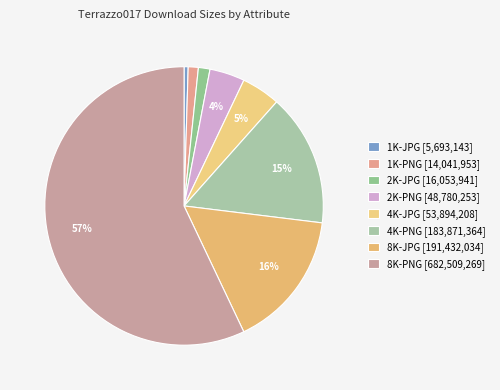

The 8K-PNG slice represents 43% of the pie. True or false?

False